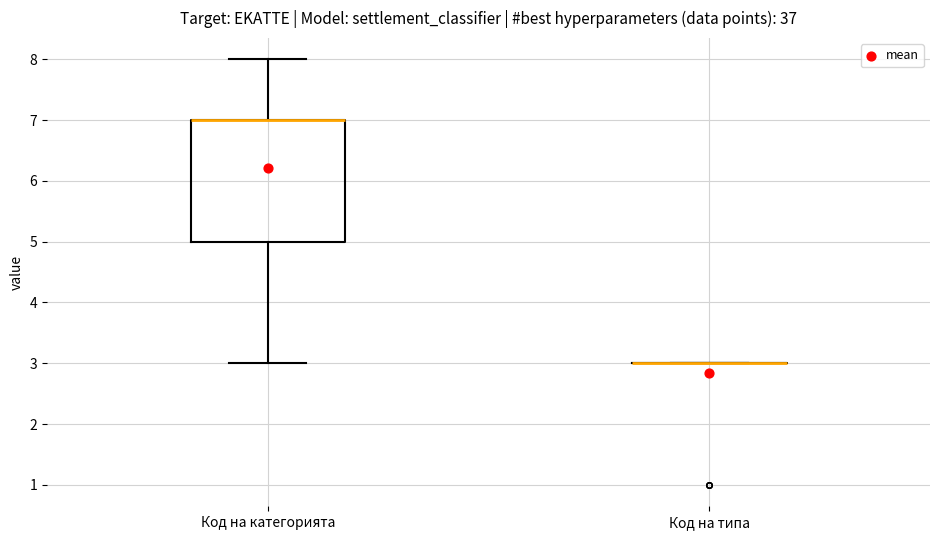

Reading left to right, read every box against the y-axis: the position of its median line, the range the box covers, and the ends of its whiskers. The values are not printed on the chart, so give them approximately, as read against the axis.

Код на категорията: median 7 (drawn on the box's upper edge), box 5 to 7, whiskers 3 to 8
Код на типа: box collapsed to a line at 3, whiskers 3 to 3